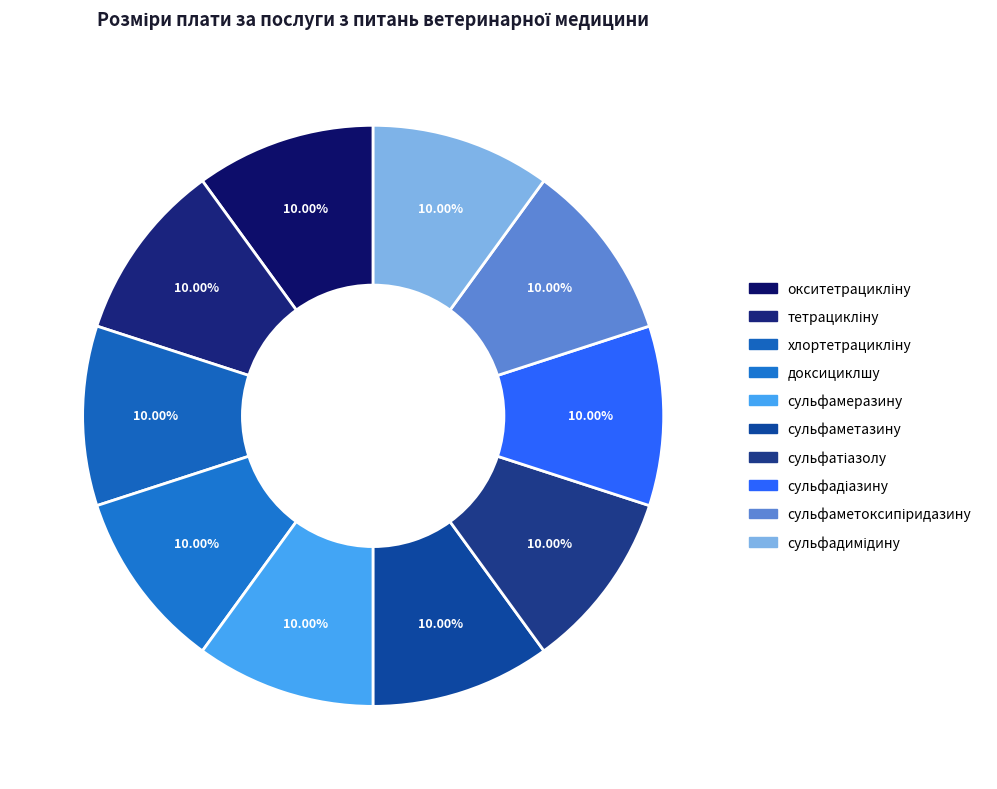

Count the number of slices in the pie.

10